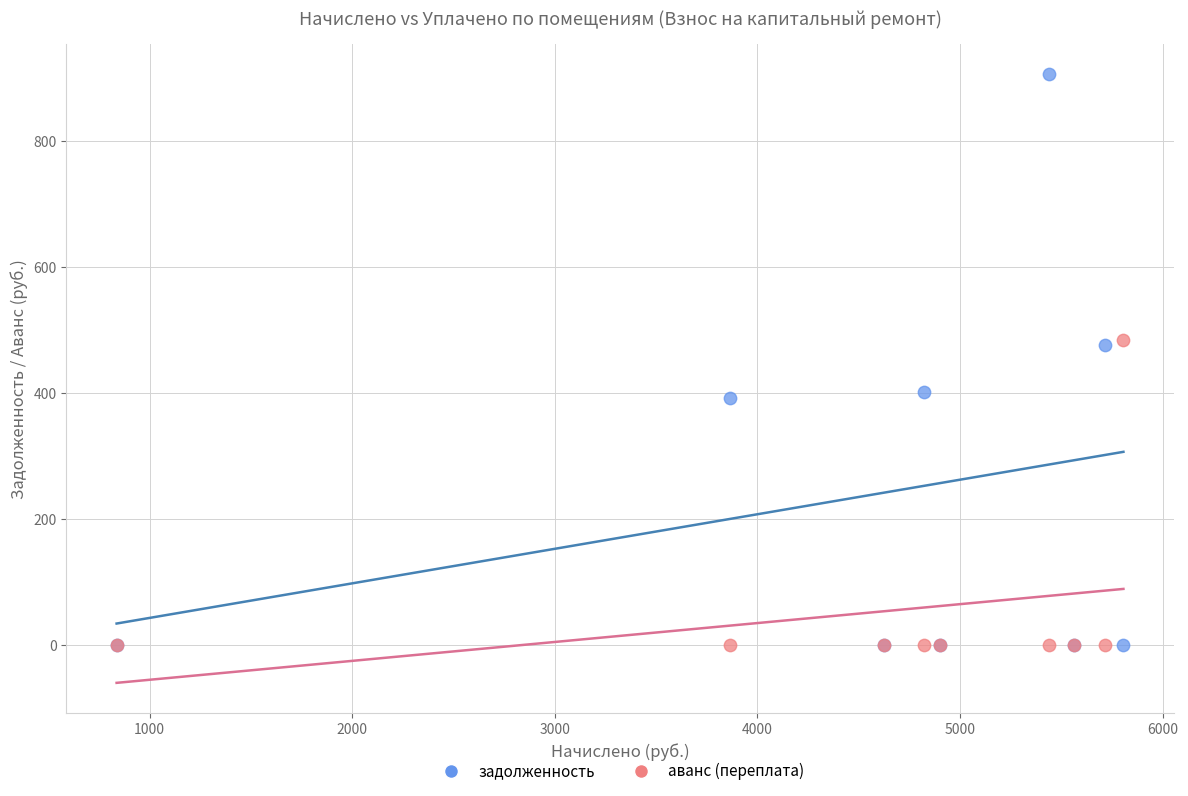

What are all the series names shown in the legend?

задолженность, аванс (переплата)